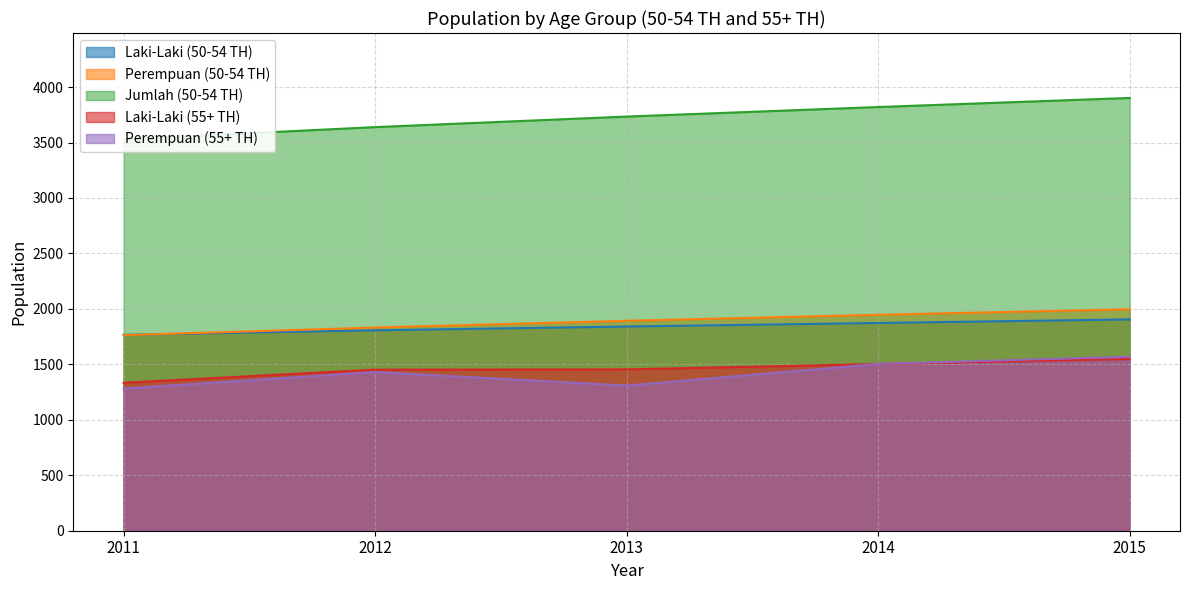

True or false: Perempuan (50-54 TH) and Laki-Laki (55+ TH) cross at least once.

False